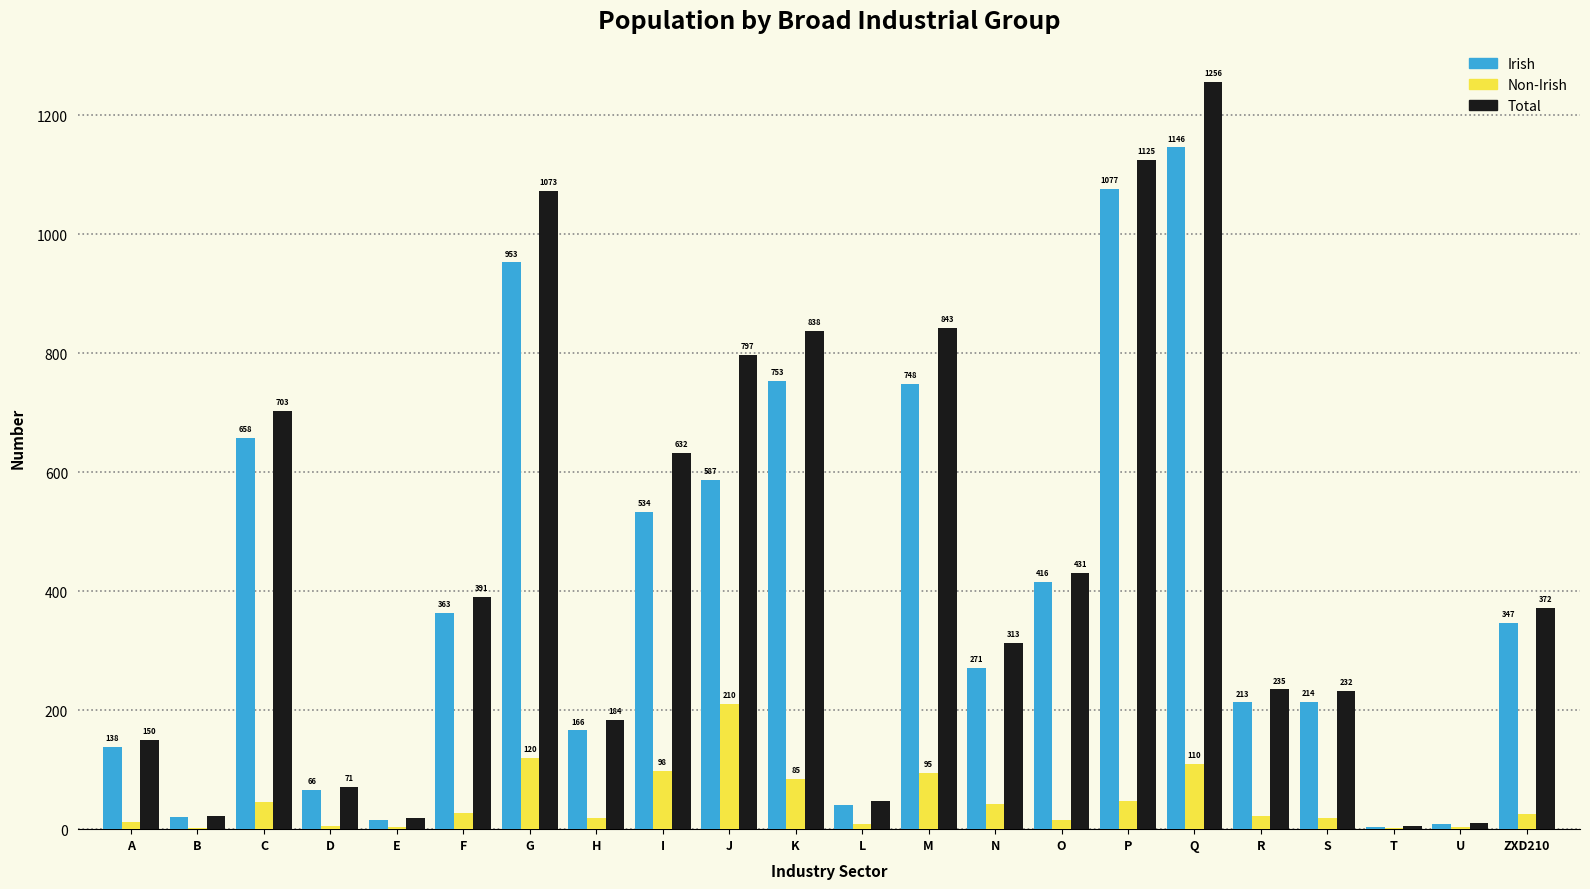

Reading right to left, what are all the values shown in this chart?

Irish: ZXD210=347	U=8	T=3	S=214	R=213	Q=1146	P=1077	O=416	N=271	M=748	L=40	K=753	J=587	I=534	H=166	G=953	F=363	E=16	D=66	C=658	B=20	A=138
Non-Irish: ZXD210=25	U=3	T=2	S=18	R=22	Q=110	P=48	O=15	N=42	M=95	L=8	K=85	J=210	I=98	H=18	G=120	F=28	E=3	D=5	C=45	B=2	A=12
Total: ZXD210=372	U=11	T=5	S=232	R=235	Q=1256	P=1125	O=431	N=313	M=843	L=48	K=838	J=797	I=632	H=184	G=1073	F=391	E=19	D=71	C=703	B=22	A=150